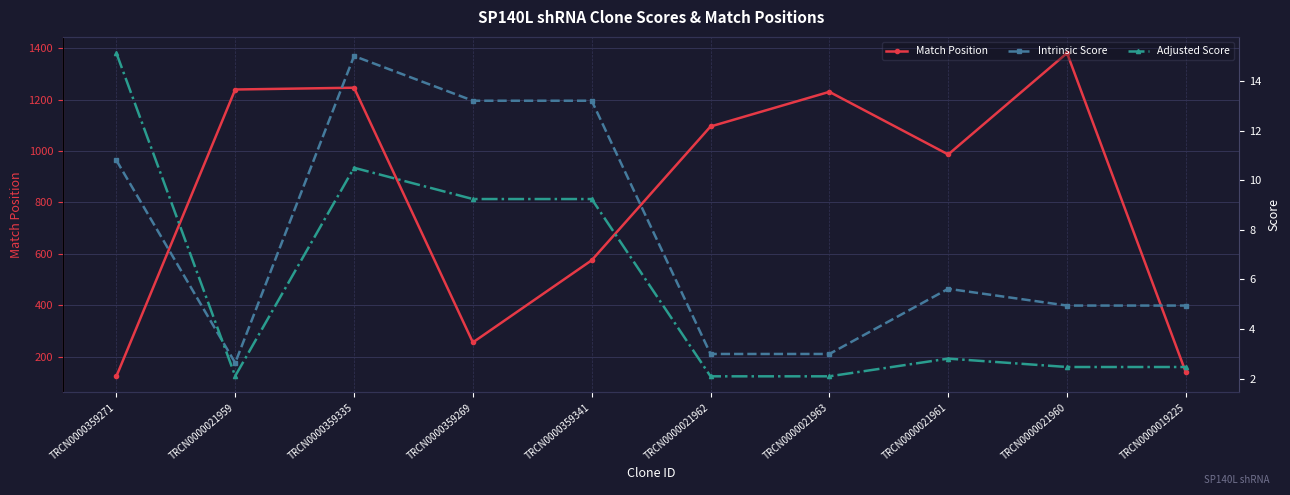

What is the value of the Intrinsic Score point at the 9th from the left?

5.0